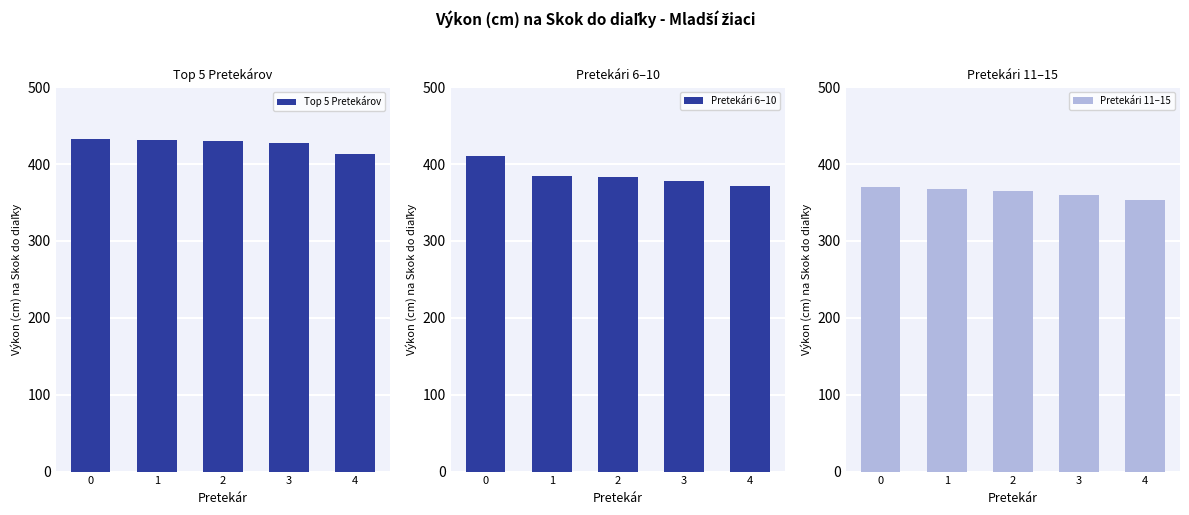

List the series in order of their overall mean, highest first.

Top 5 Pretekárov, Pretekári 6–10, Pretekári 11–15